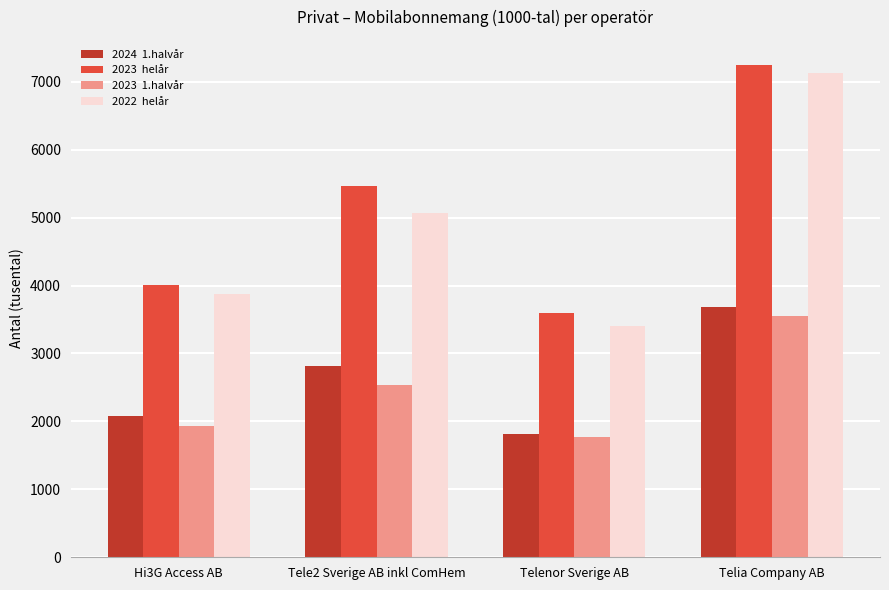

Which label corresponds to the largest value in the chart?

Telia Company AB